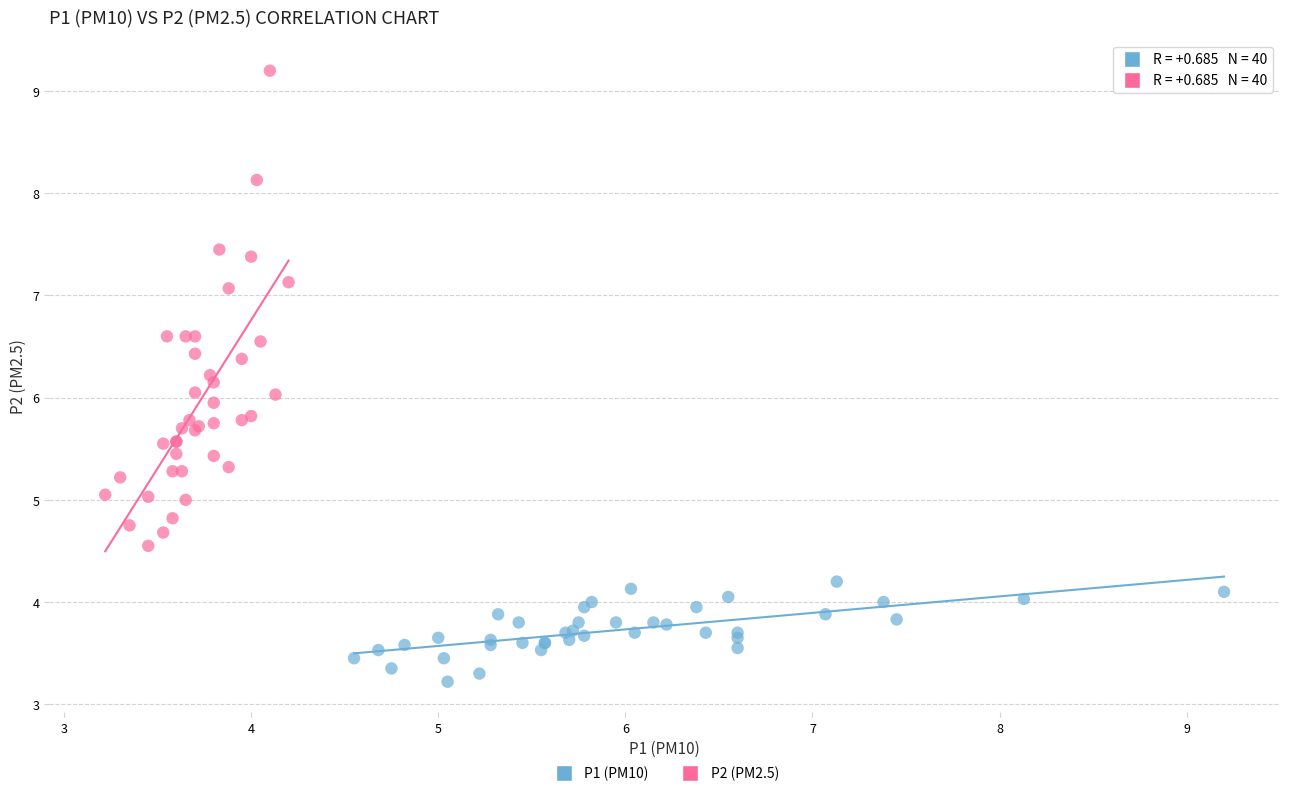

Which series contains the lowest Y value?

P1 (PM10)